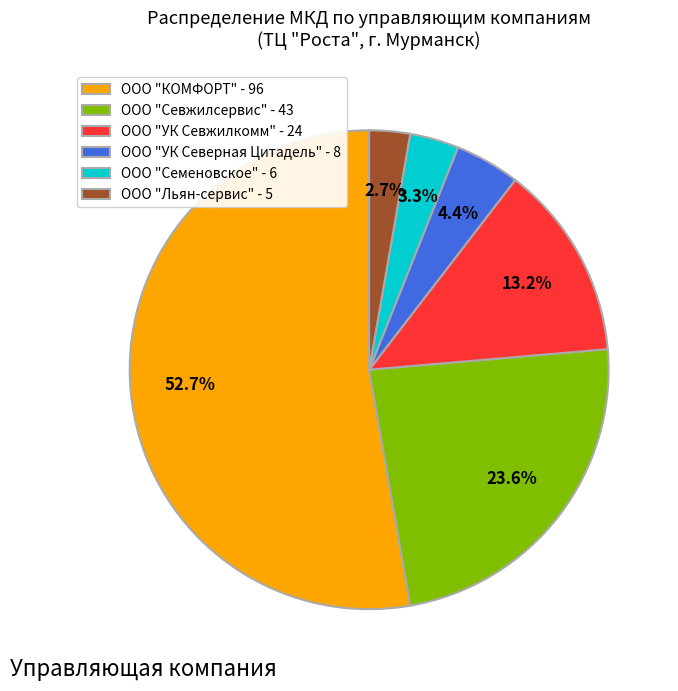

To the nearest percent, what percentage of the pie is ООО "Семеновское"?

3%